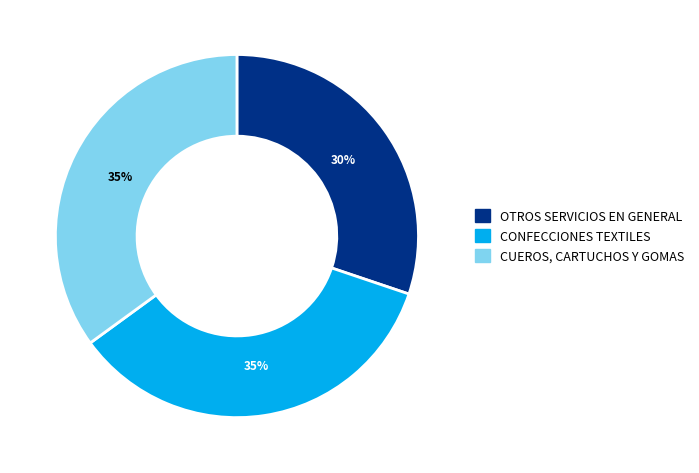

Which has a higher value, OTROS SERVICIOS EN GENERAL or CONFECCIONES TEXTILES?

CONFECCIONES TEXTILES